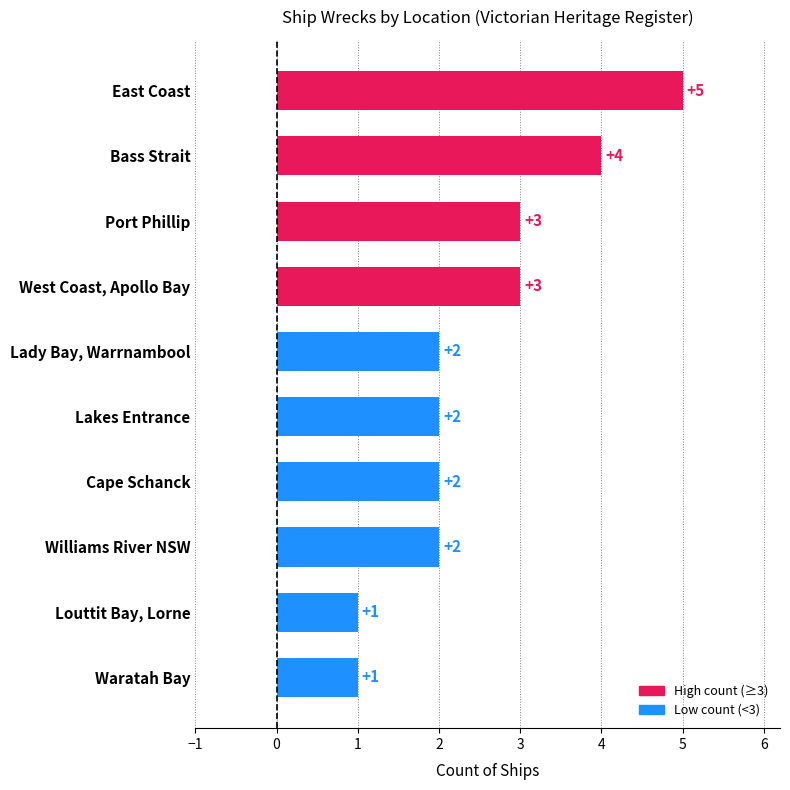

How many distinct data groups are displayed?

1